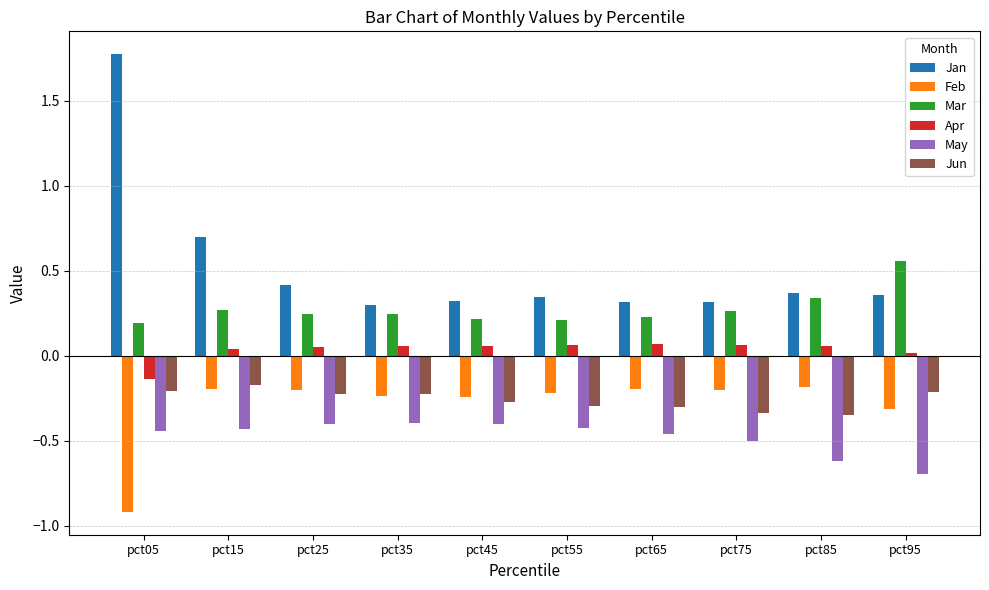

Which series has the largest total across all categories?

Jan